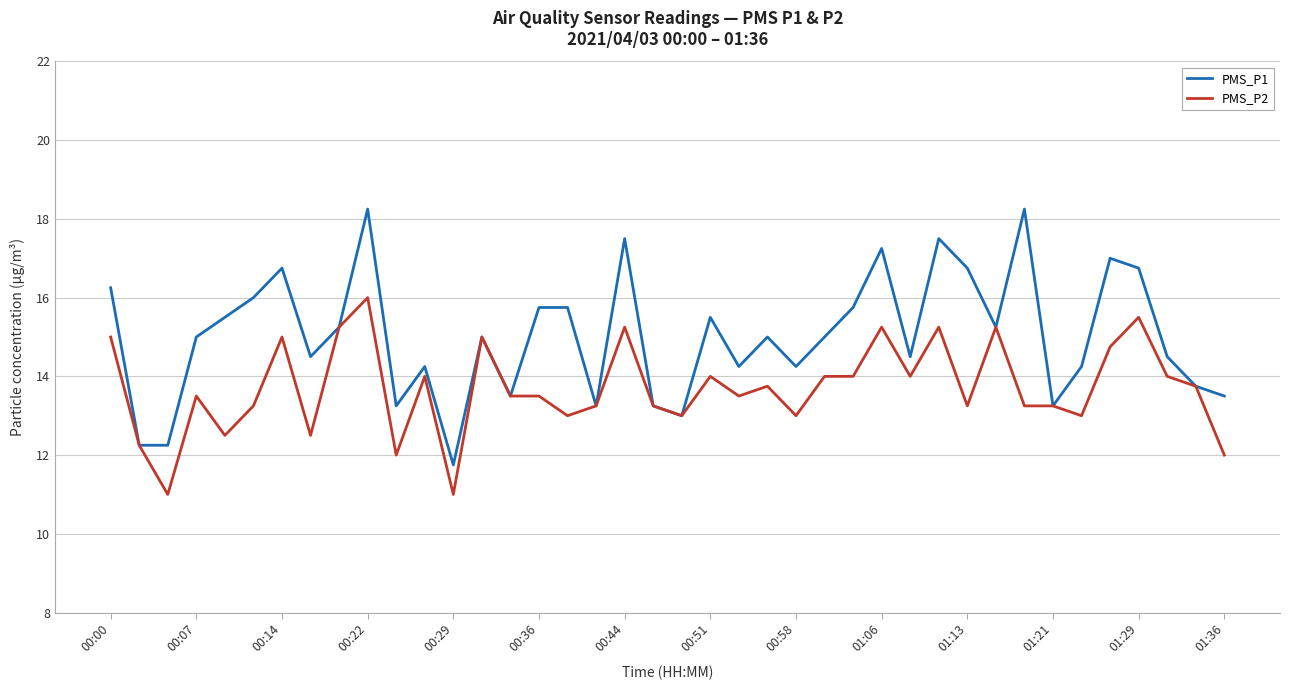

Which series has the largest range (max minus min)?

PMS_P1